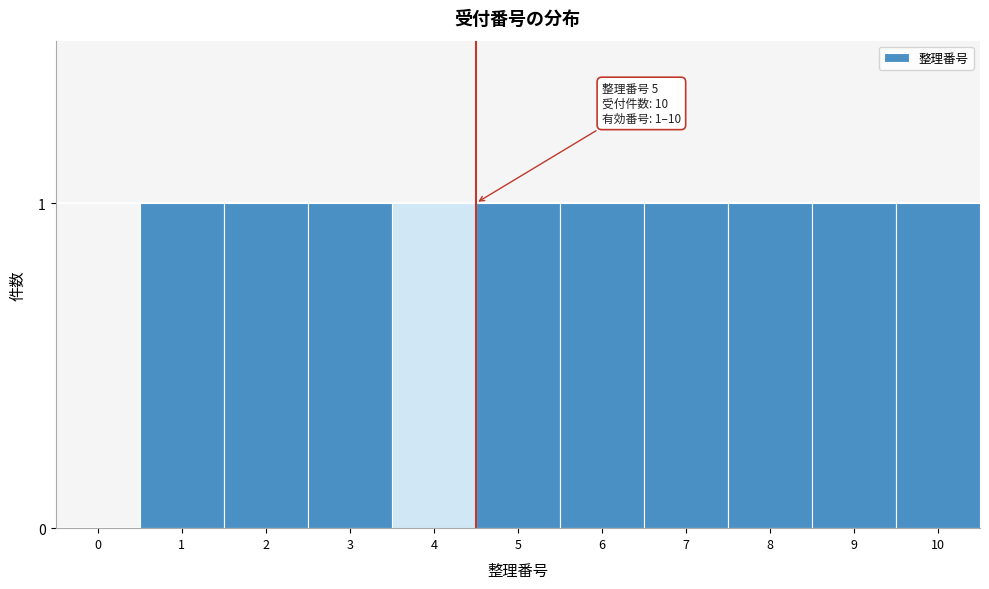

Reading right to left, what are all the values shown in this chart?

10=1	9=1	8=1	7=1	6=1	5=1	4=1	3=1	2=1	1=1	0=0